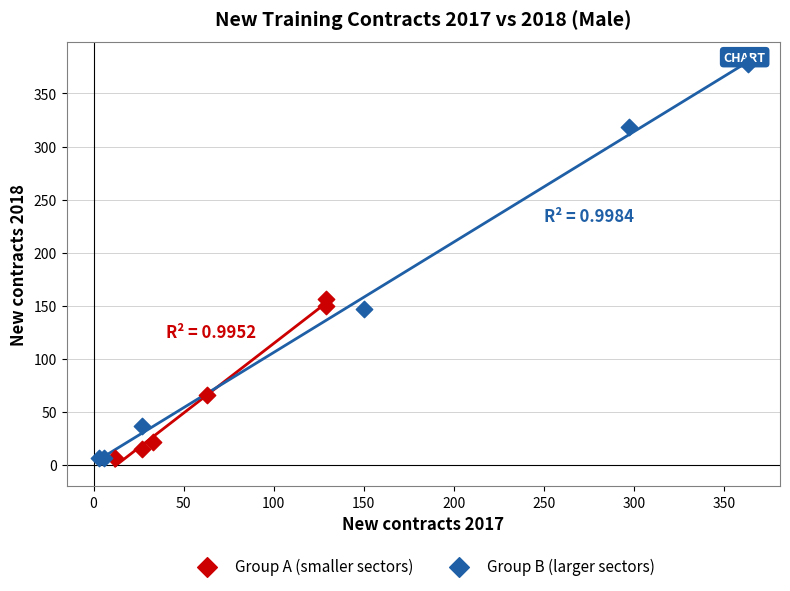

Which series reaches the maximum Y coordinate?

Group B (larger sectors)